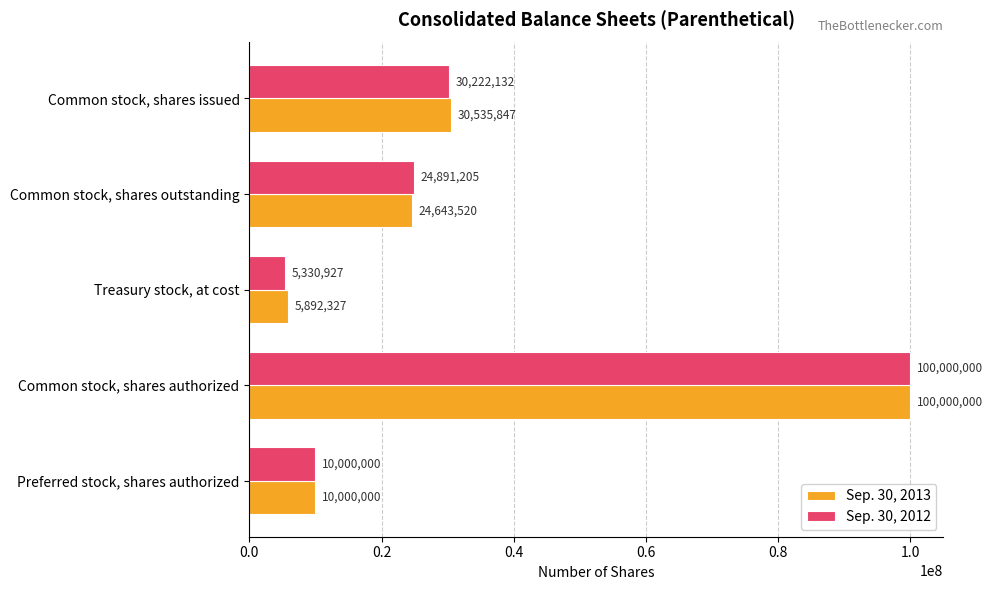

Which category has the highest value across all series?

Common stock, shares authorized